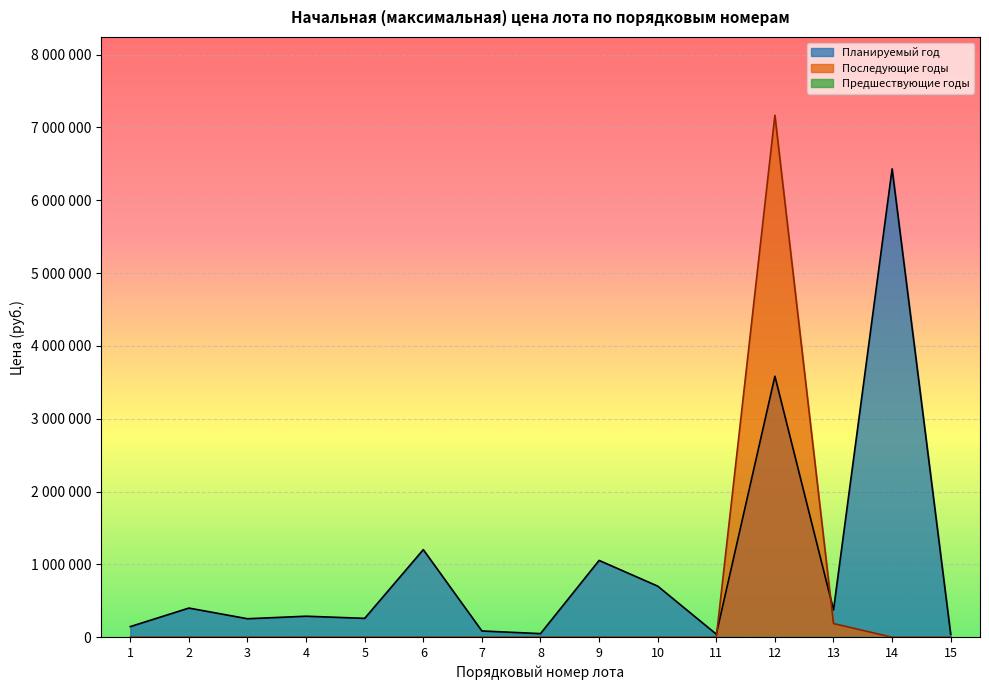

How many intersections are there between Последующие годы and Планируемый год?

2